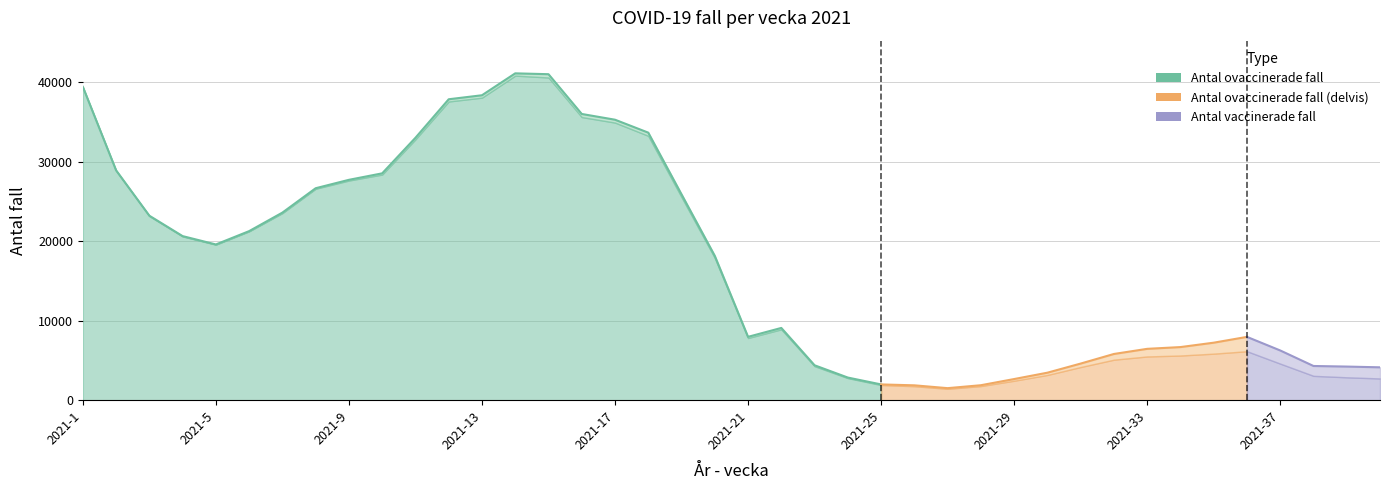

The Antal ovaccinerade fall series shows 28890 at 2021-2. True or false?

True